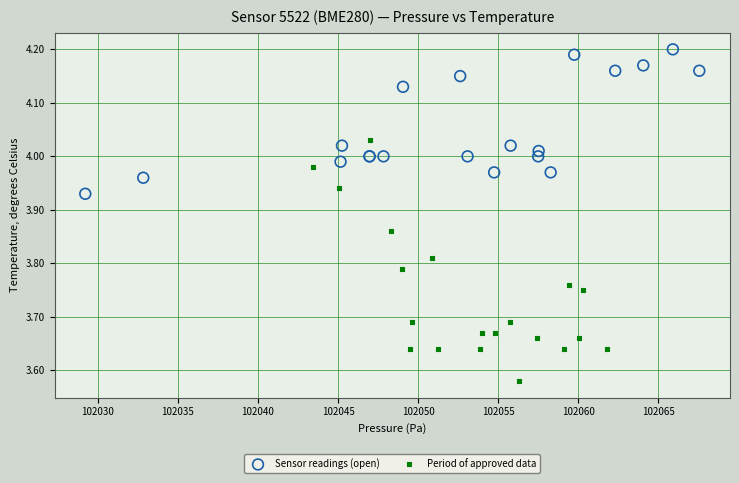

Which series reaches the maximum Y coordinate?

Sensor readings (open)